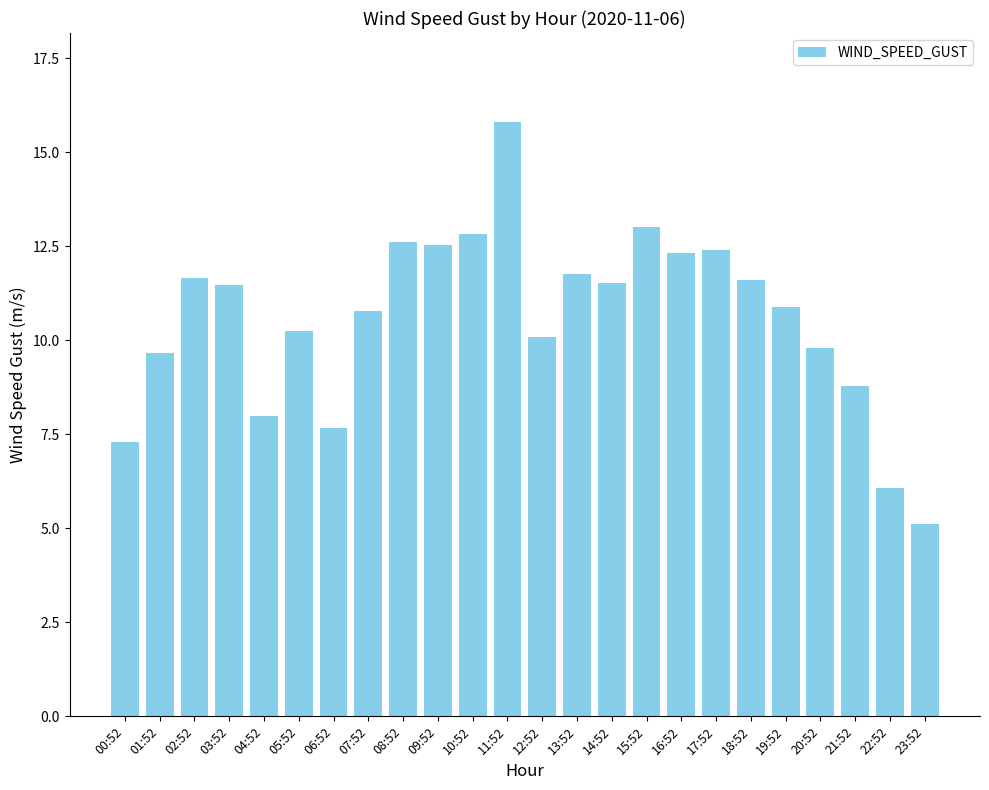

What is the change in value from 10:52 to 14:52?

-1.3